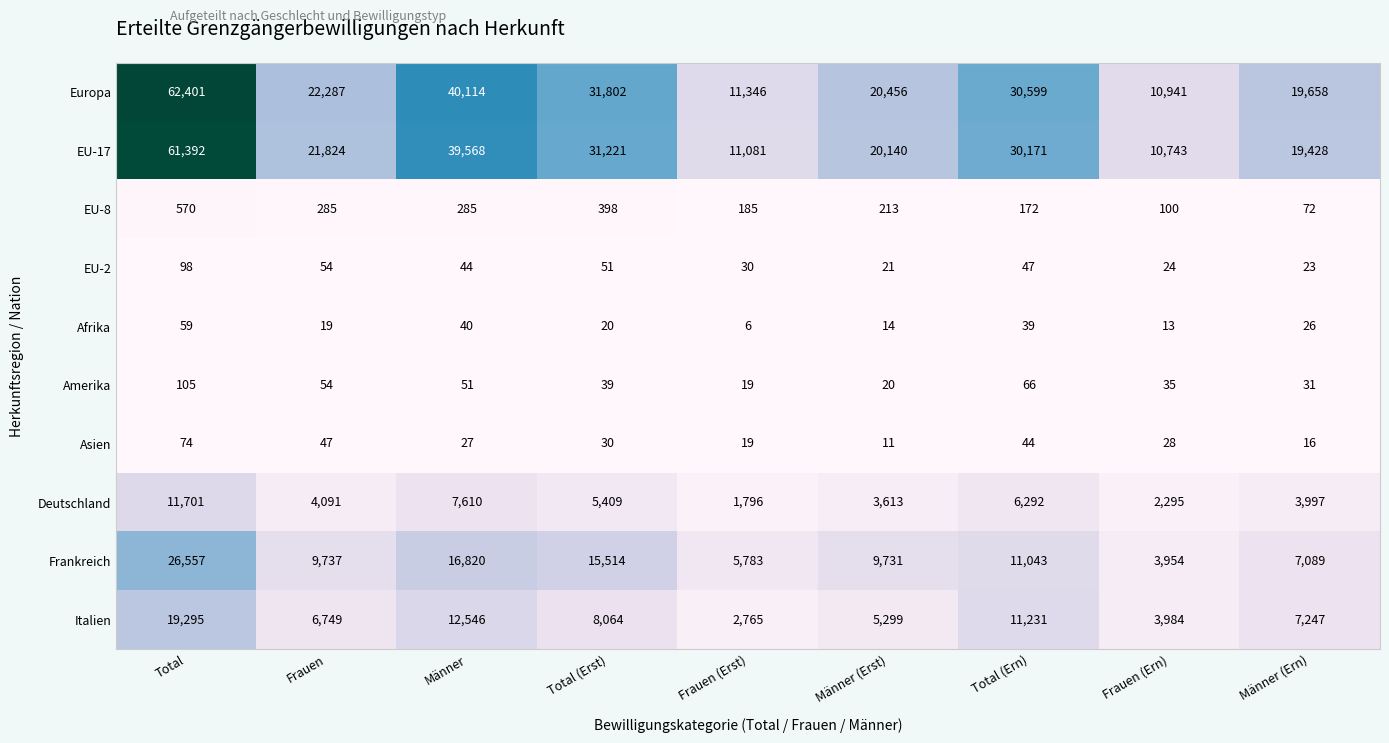

The EU-8 series shows 185 at Frauen (Erst). True or false?

True